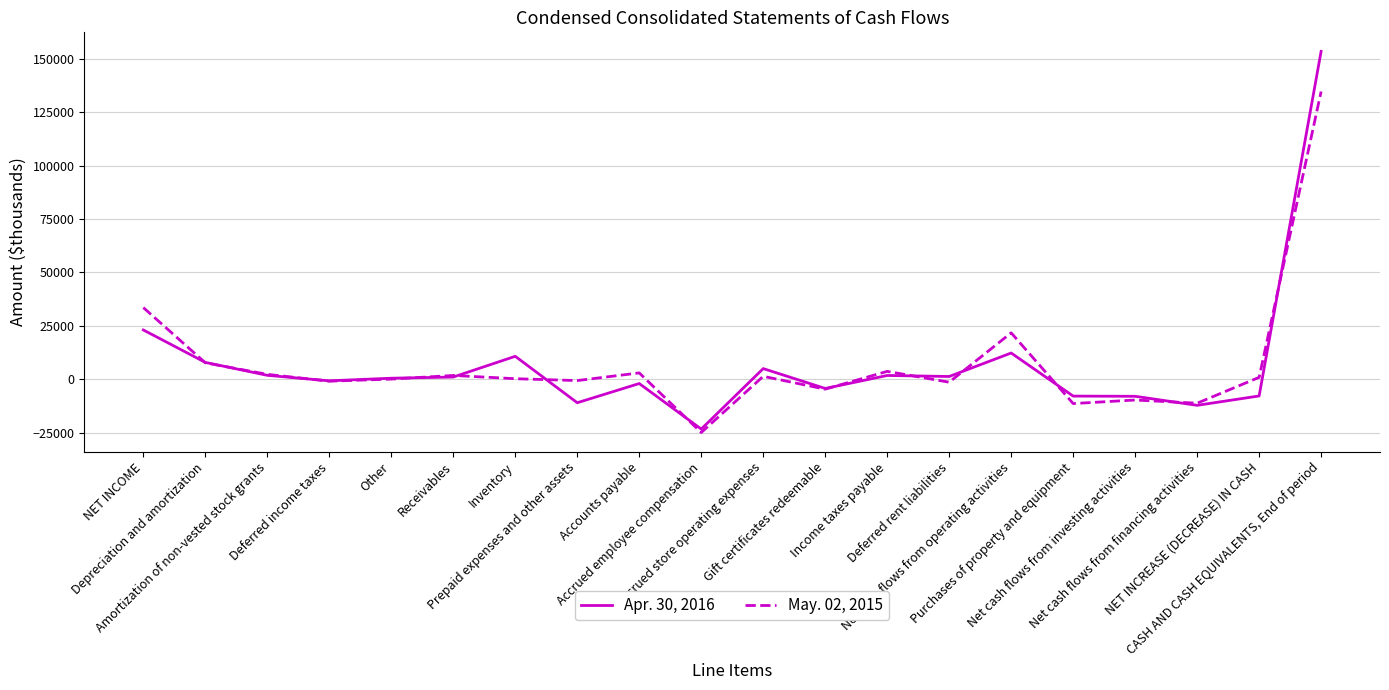

What is the minimum value for Apr. 30, 2016?

-23269